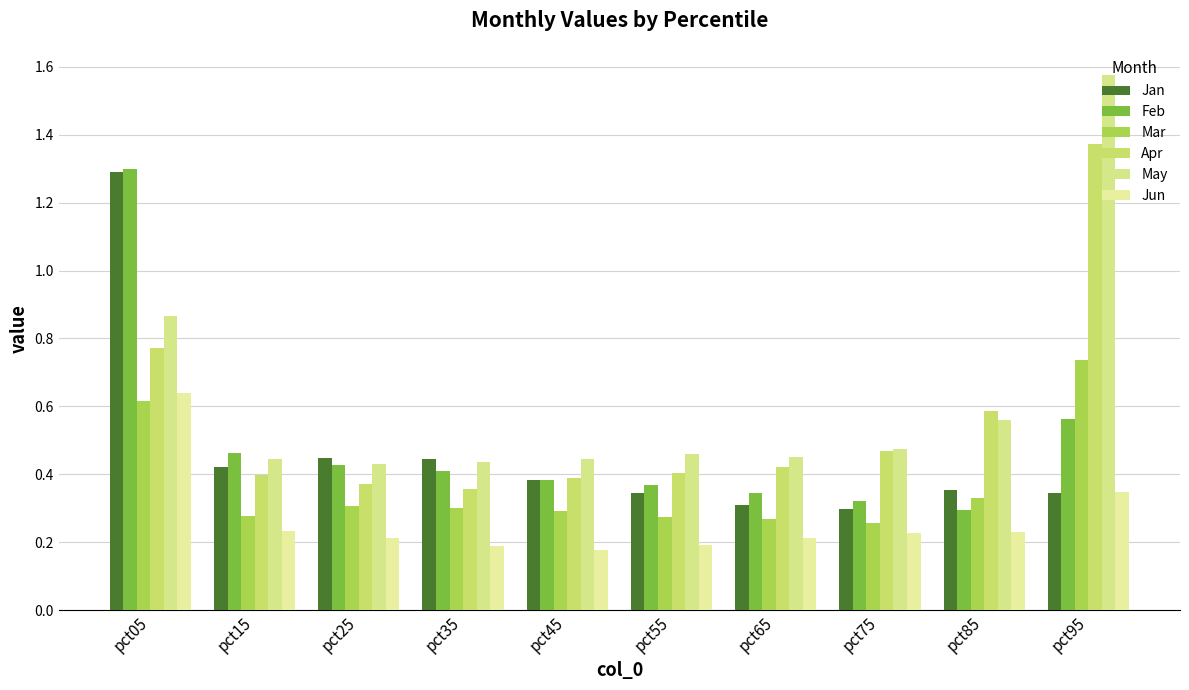

What is the value of the Jan bar at the 6th from the left?

0.3